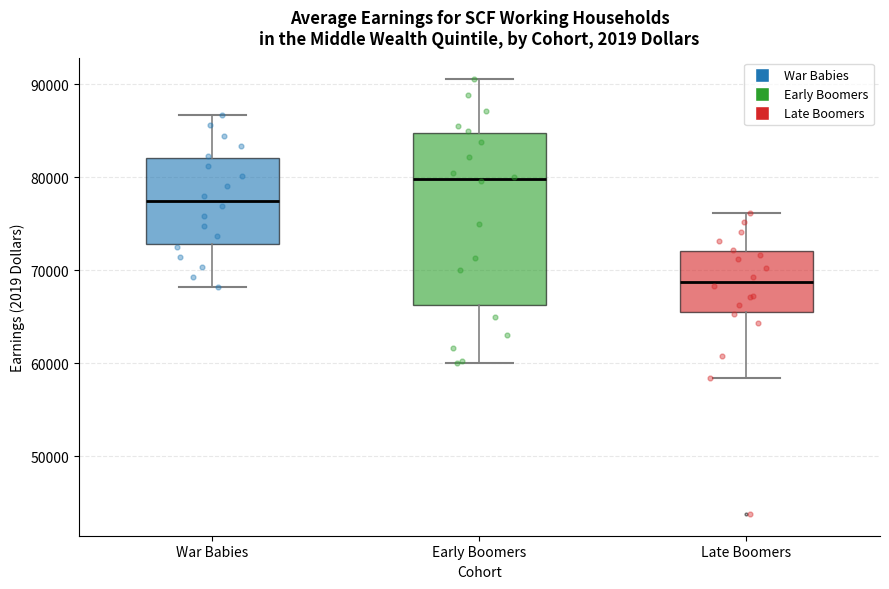

Reading left to right, transcribe this box plot: for each box, give where its median line is, the range the box spans, and where its two whiskers end, as read against the y-axis. The values are not printed on the chart, so give them approximately, as read against the axis.

War Babies: median 77000, box 73000 to 82000, whiskers 68000 to 87000
Early Boomers: median 80000, box 66000 to 85000, whiskers 60000 to 91000
Late Boomers: median 69000, box 66000 to 72000, whiskers 58000 to 76000